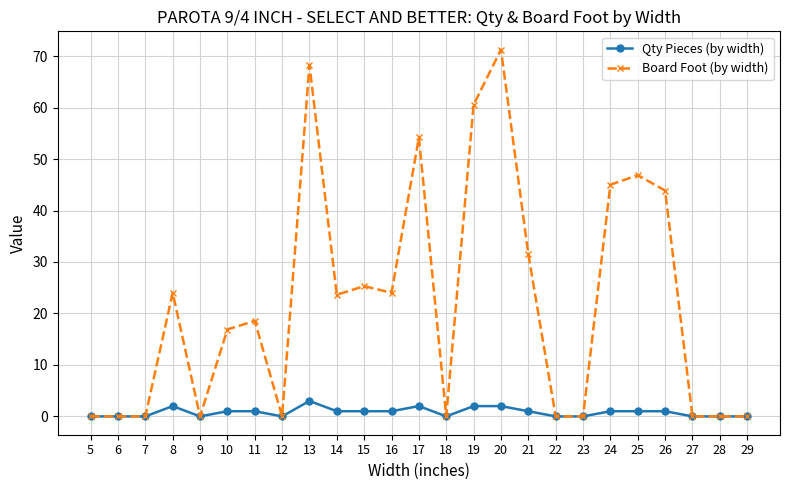

List the series in order of their peak value, lowest first.

Qty Pieces (by width), Board Foot (by width)